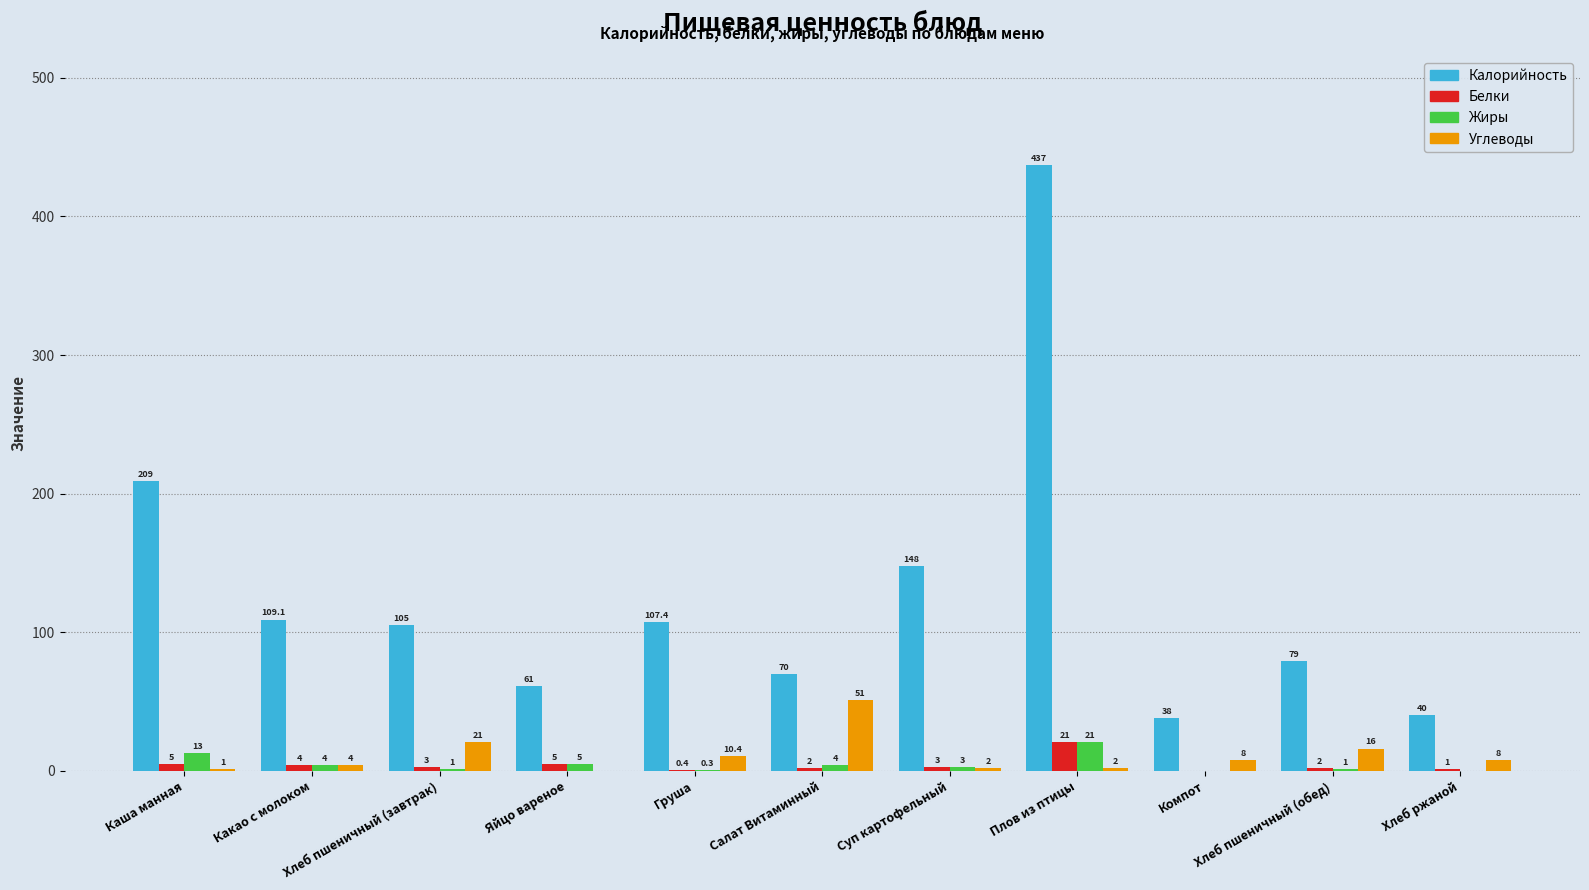

Read the Белки value at Хлеб пшеничный (обед).

2.0